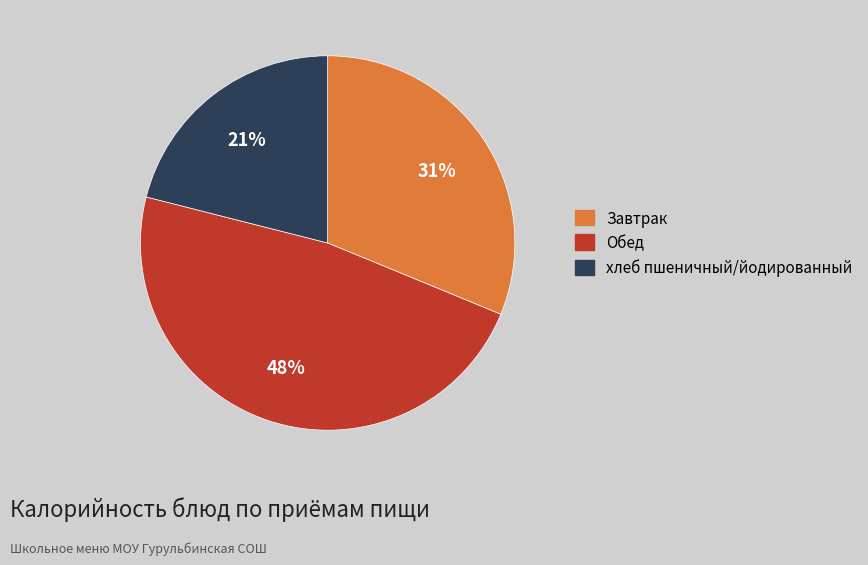

Count the number of slices in the pie.

3